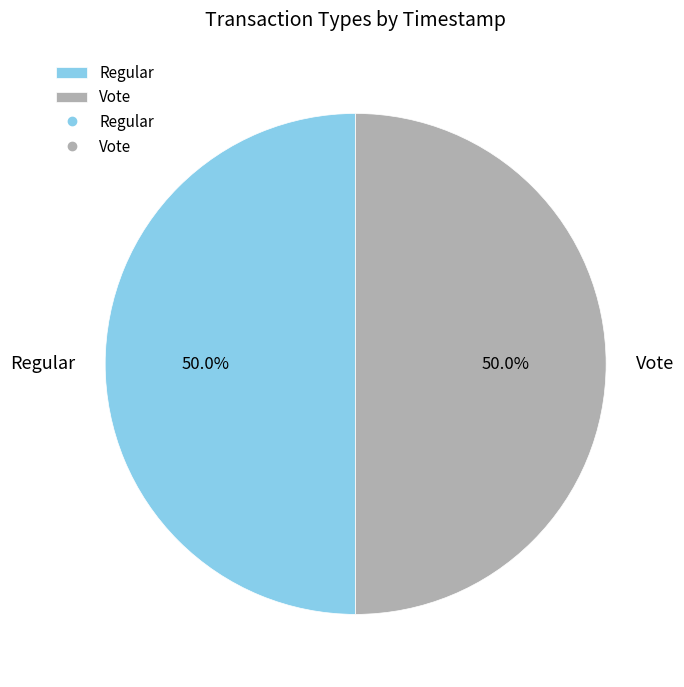

What is the ratio of the value at Vote to the value at Regular?

1.0